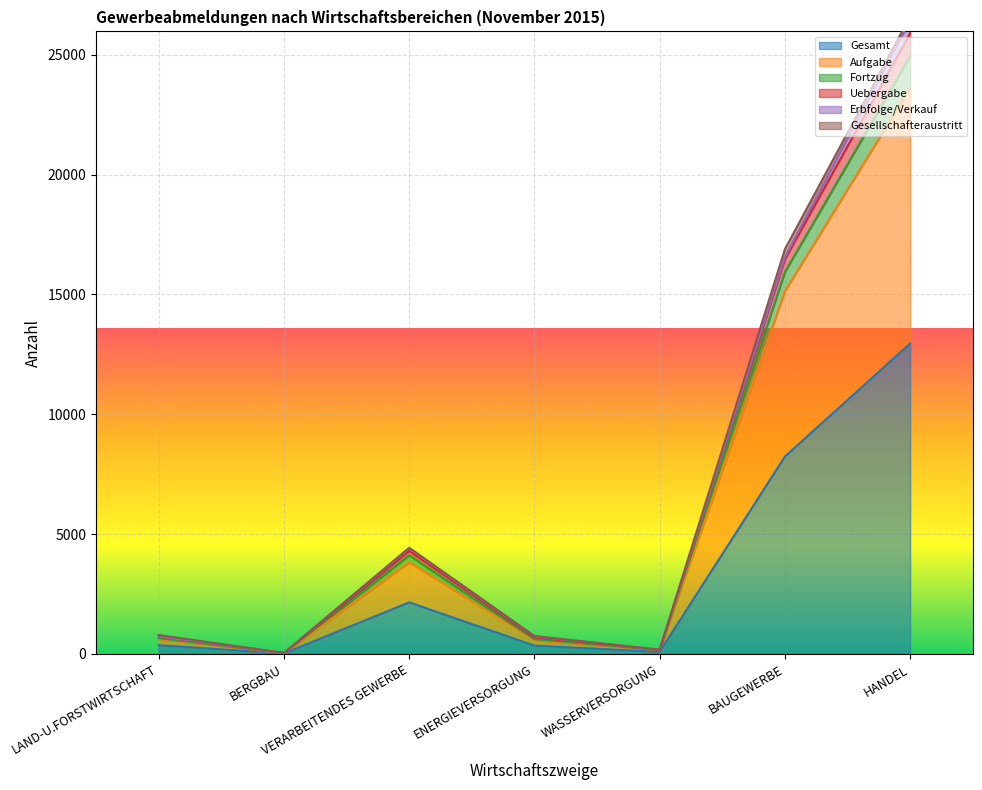

Between LAND-U.FORSTWIRTSCHAFT and VERARBEITENDES GEWERBE, which series saw the biggest shift?

Fortzug